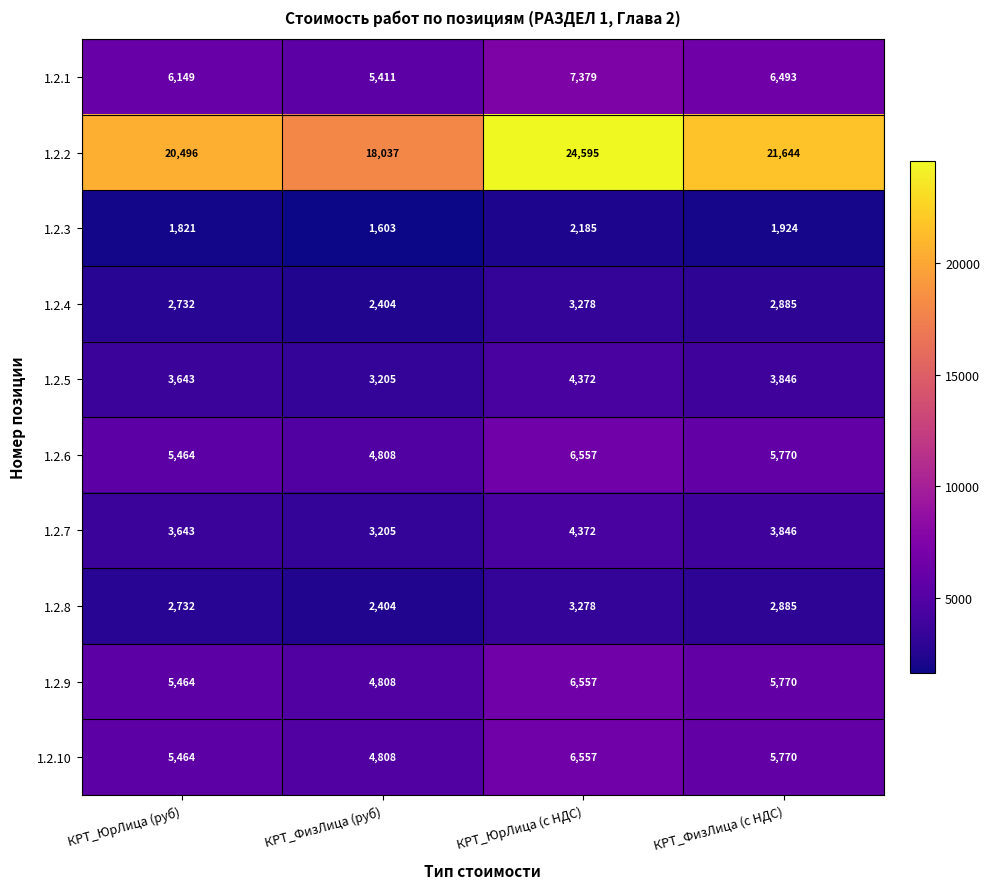

At how many categories does at least one series exceed 7060?

4